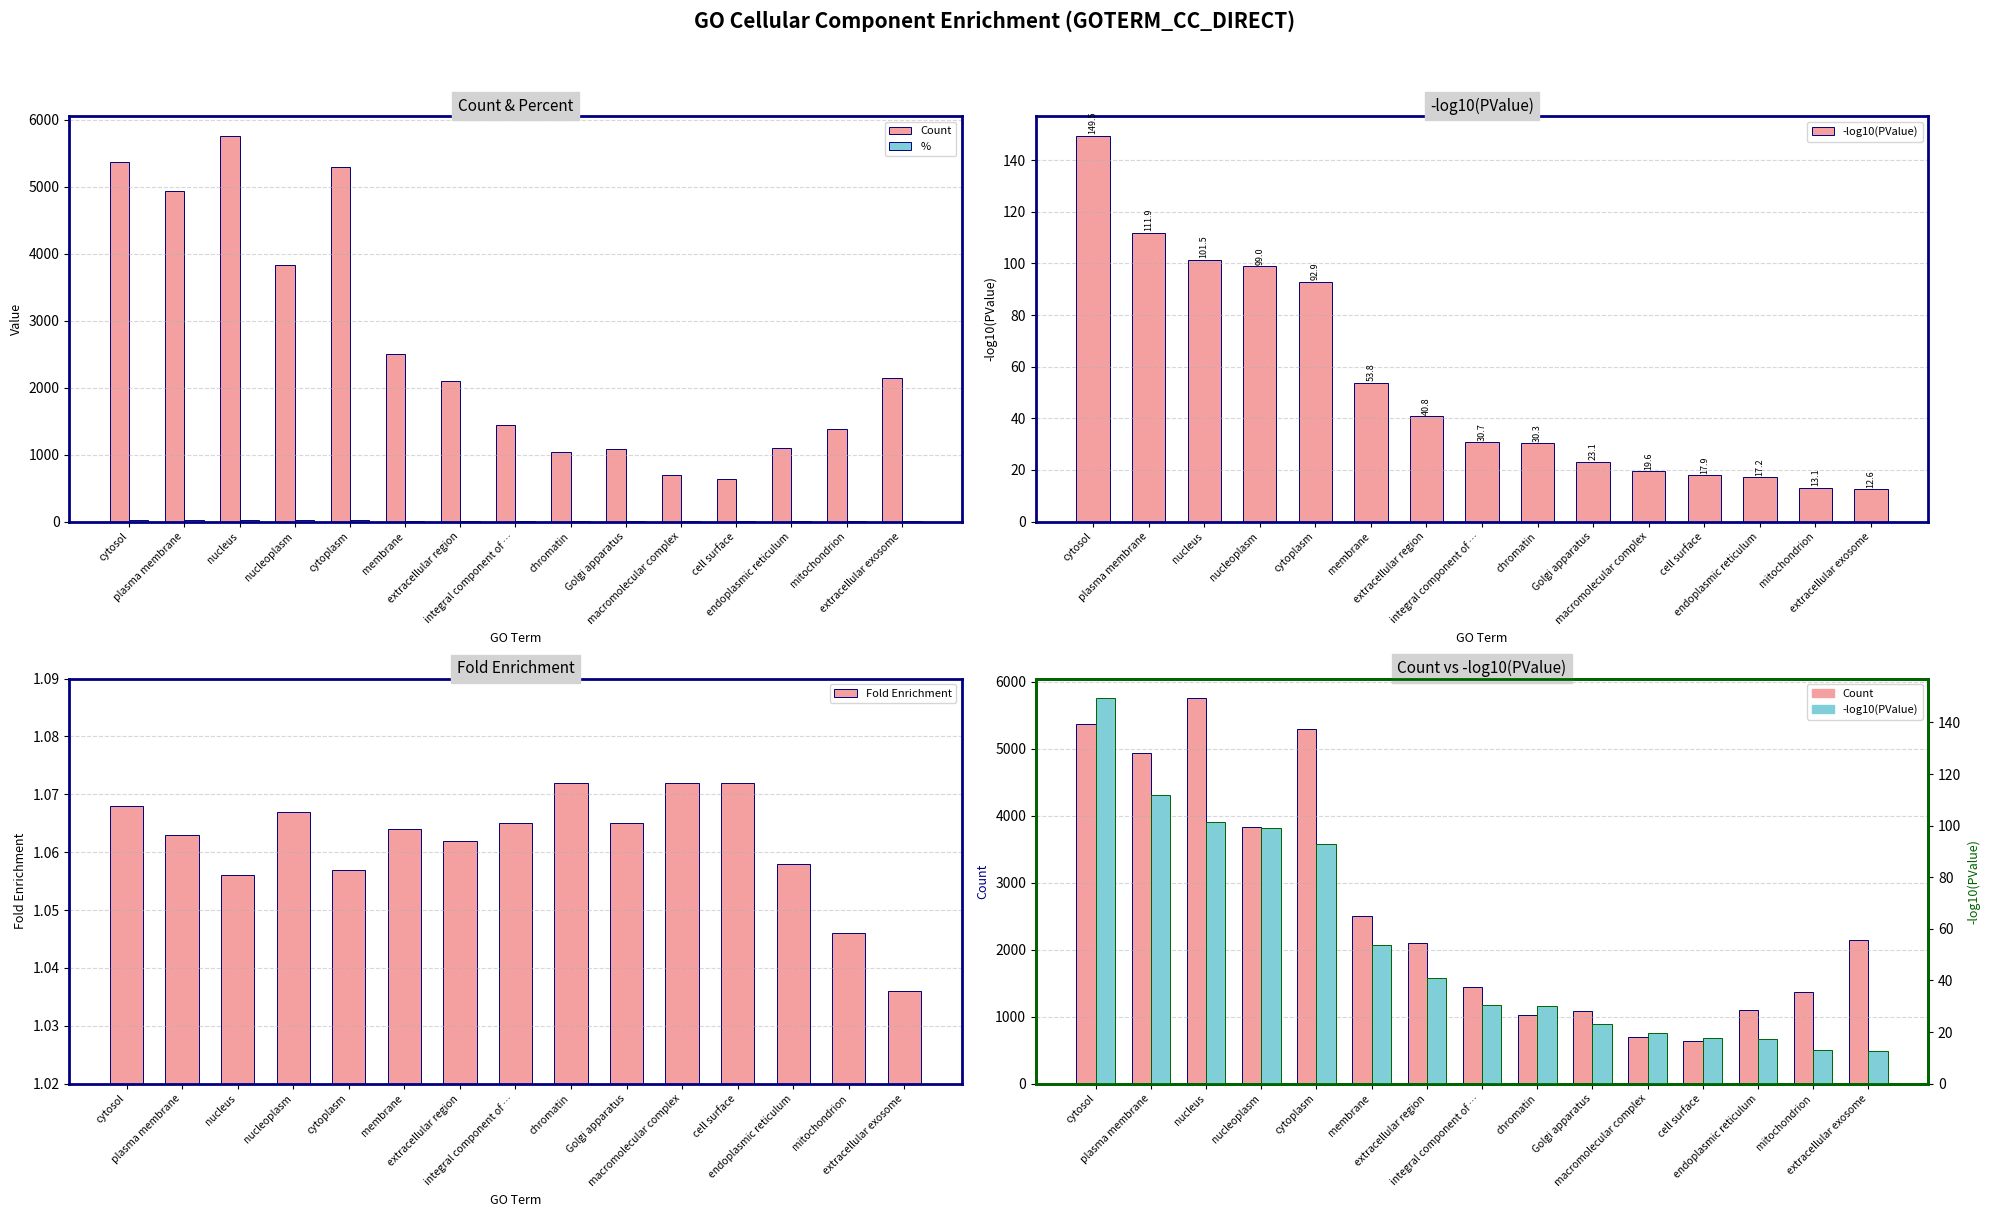

Reading left to right, list all the values displayed in this chart.

Count: cytosol=5365.0	plasma membrane=4937.0	nucleus=5761.0	nucleoplasm=3833.0	cytoplasm=5297.0	membrane=2499.0	extracellular region=2096.0	integral component of …=1438.0	chromatin=1032.0	Golgi apparatus=1079.0	macromolecular complex=691.0	cell surface=634.0	endoplasmic reticulum=1097.0	mitochondrion=1376.0	extracellular exosome=2143.0
%: cytosol=26.3	plasma membrane=24.2	nucleus=28.2	nucleoplasm=18.8	cytoplasm=26.0	membrane=12.2	extracellular region=10.3	integral component of …=7.0	chromatin=5.1	Golgi apparatus=5.3	macromolecular complex=3.4	cell surface=3.1	endoplasmic reticulum=5.4	mitochondrion=6.7	extracellular exosome=10.5
-log10(PValue): cytosol=149.5	plasma membrane=111.9	nucleus=101.5	nucleoplasm=99.0	cytoplasm=92.9	membrane=53.8	extracellular region=40.8	integral component of …=30.7	chromatin=30.3	Golgi apparatus=23.1	macromolecular complex=19.6	cell surface=17.9	endoplasmic reticulum=17.2	mitochondrion=13.1	extracellular exosome=12.6
Fold Enrichment: cytosol=1.1	plasma membrane=1.1	nucleus=1.1	nucleoplasm=1.1	cytoplasm=1.1	membrane=1.1	extracellular region=1.1	integral component of …=1.1	chromatin=1.1	Golgi apparatus=1.1	macromolecular complex=1.1	cell surface=1.1	endoplasmic reticulum=1.1	mitochondrion=1.0	extracellular exosome=1.0